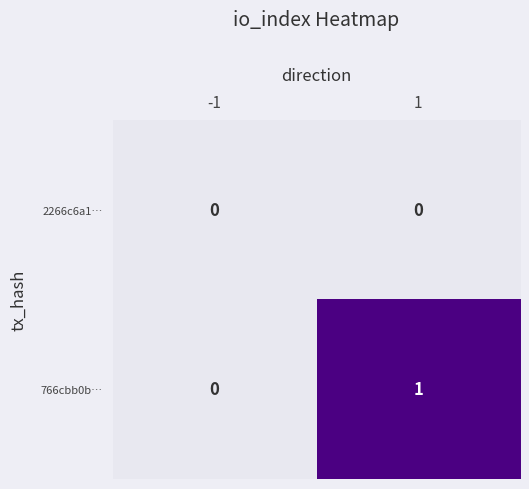

Which series has the largest total across all categories?

766cbb0b…